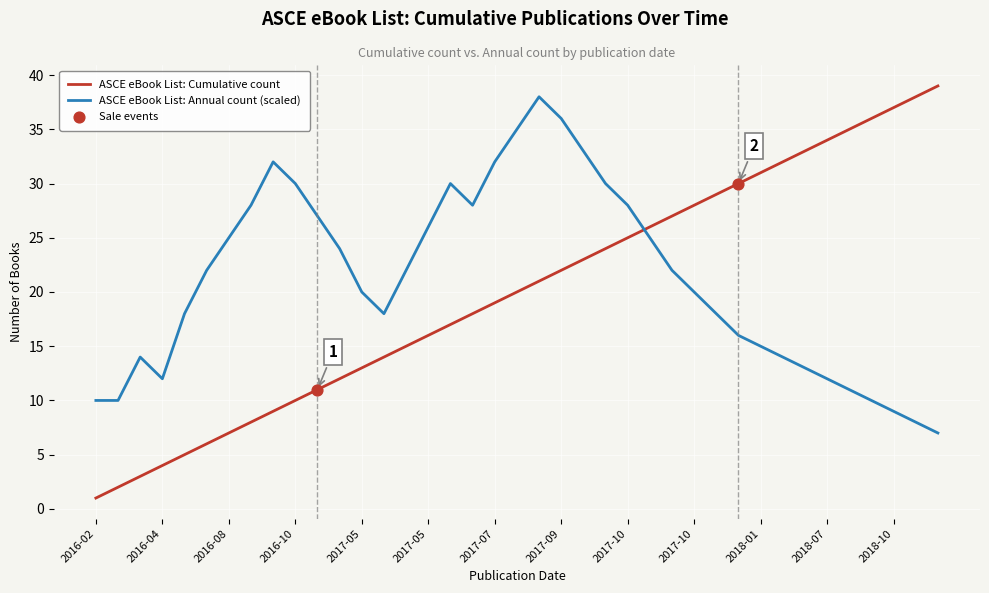

What is the maximum value shown in the chart?

39